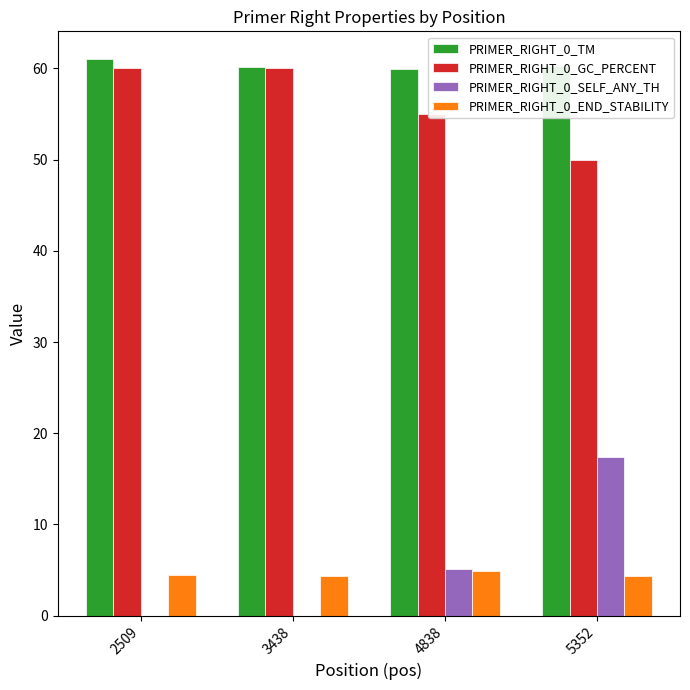

The PRIMER_RIGHT_0_GC_PERCENT series shows 26.3 at 2509. True or false?

False